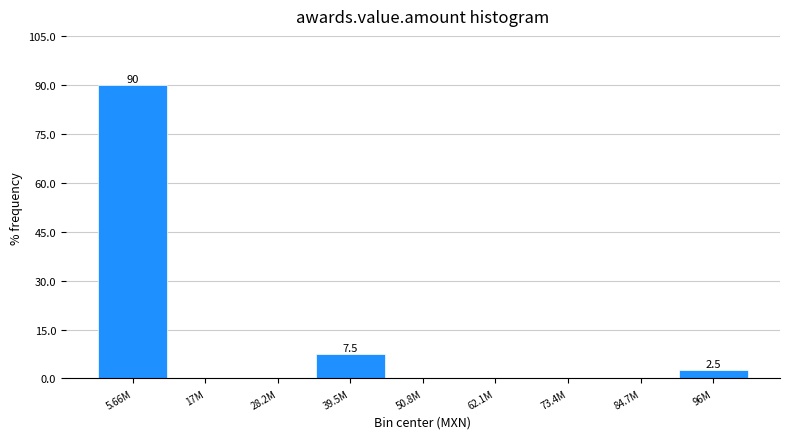

Reading left to right, list all the values displayed in this chart.

5.66M=90.0	17M=0.0	28.2M=0.0	39.5M=7.5	50.8M=0.0	62.1M=0.0	73.4M=0.0	84.7M=0.0	96M=2.5